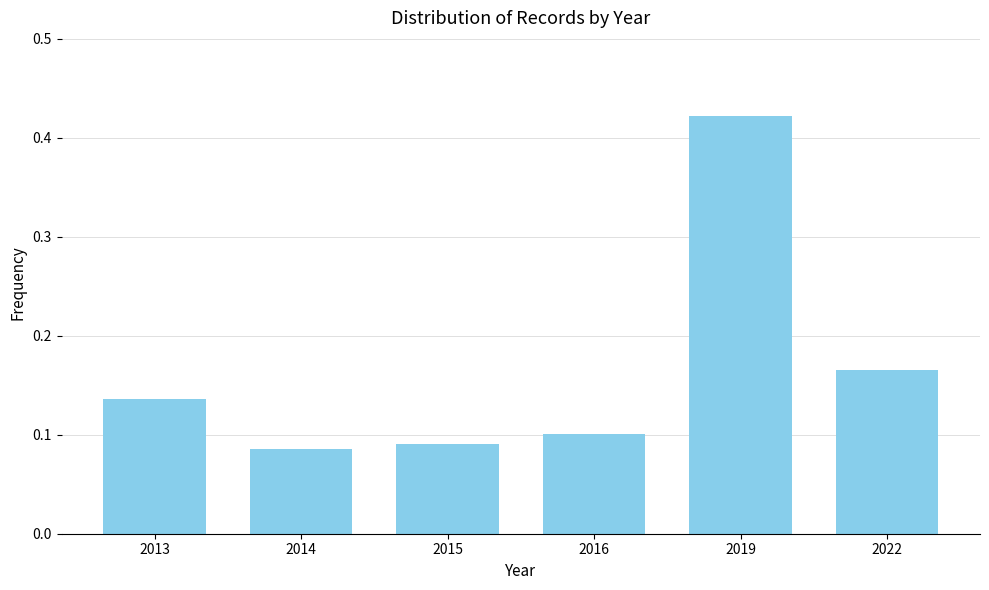

Which has a higher value, 2014 or 2019?

2019